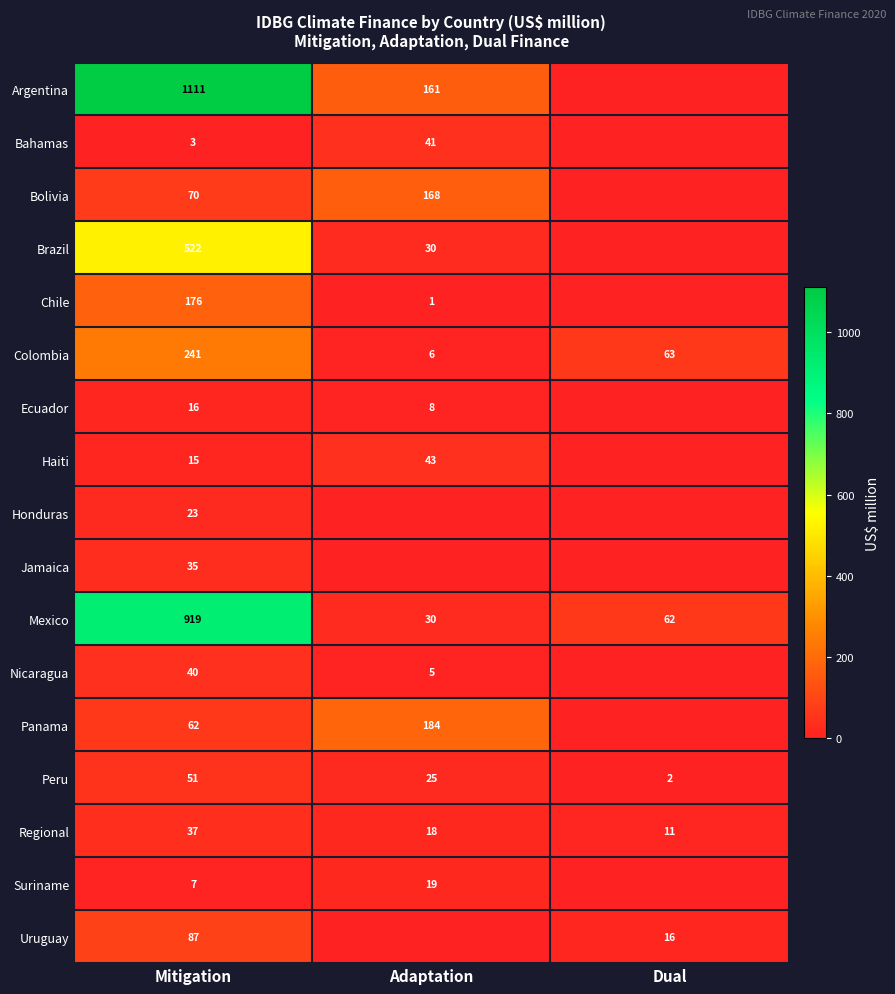

Is the value of Peru at Mitigation greater than the value of Mexico at Dual?

No